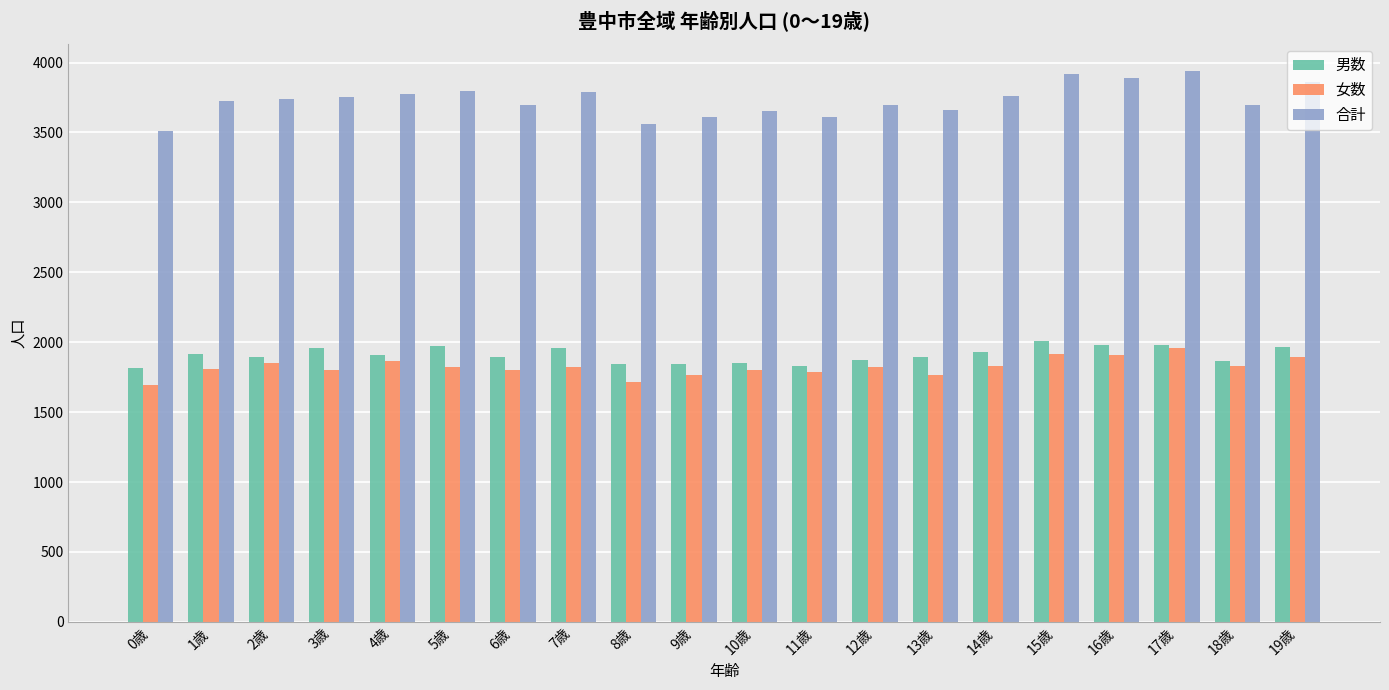

What is the label of the 18th bar from the left?

17歳